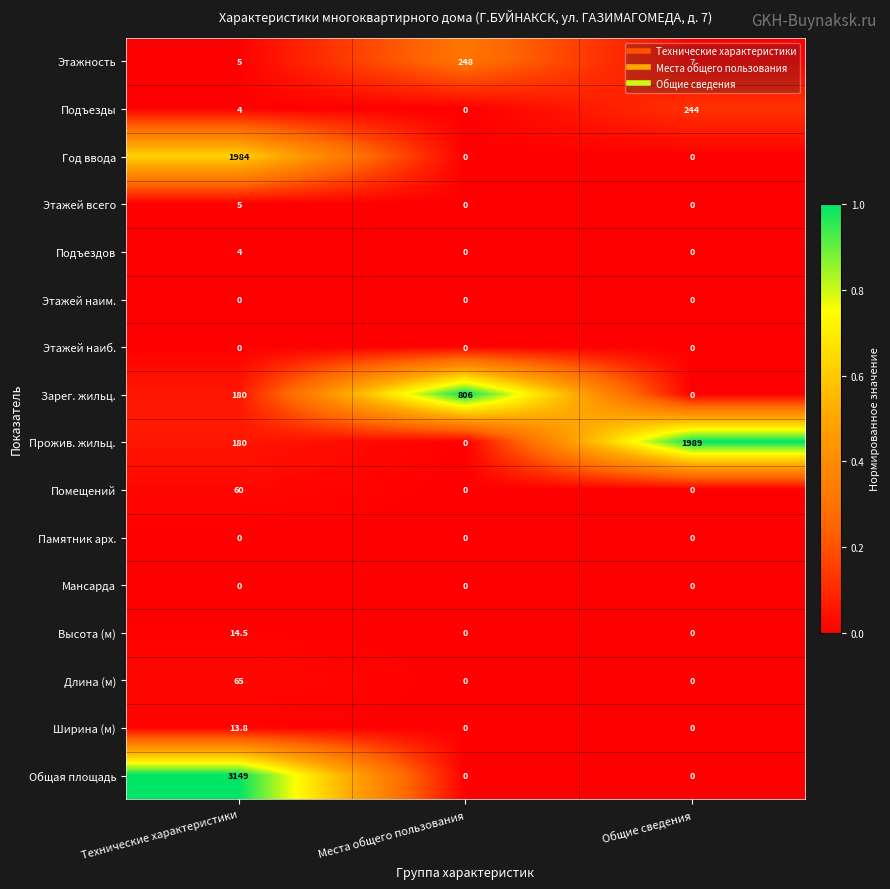

What is the maximum value shown in the chart?

3149.0